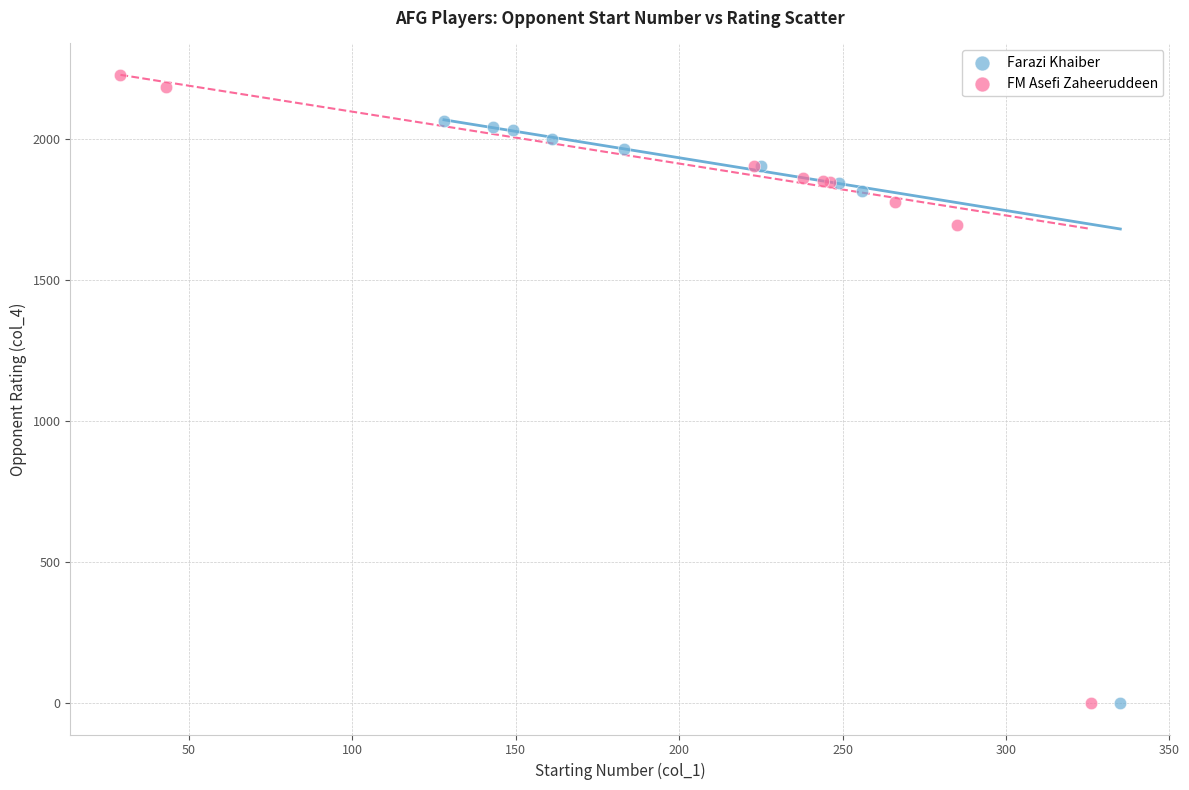

Which series contains the highest Y value?

FM Asefi Zaheeruddeen